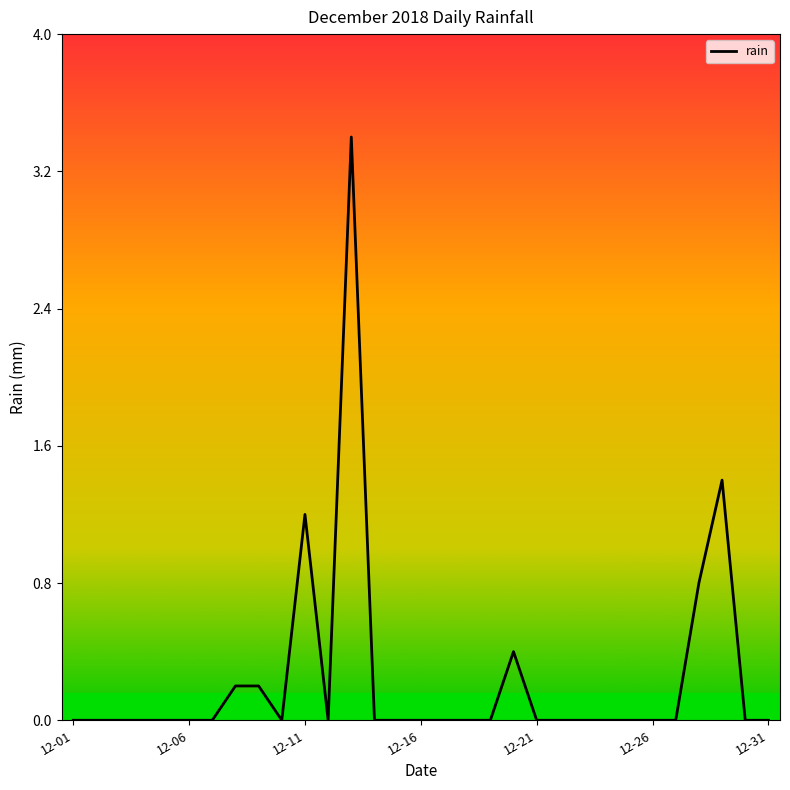

What is the difference between the maximum and minimum values?

3.4